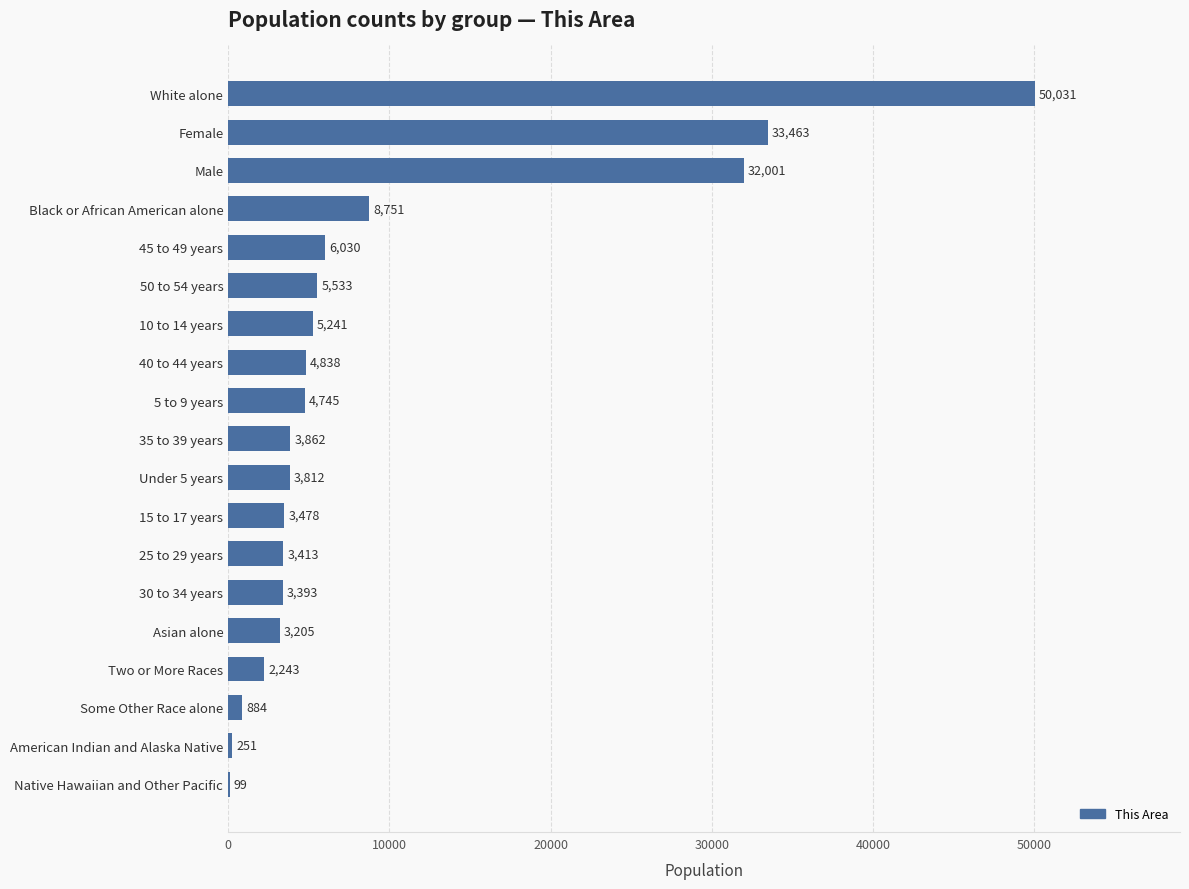

Reading top to bottom, transcribe all the data shown in this chart.

White alone=50031	Female=33463	Male=32001	Black or African American alone=8751	45 to 49 years=6030	50 to 54 years=5533	10 to 14 years=5241	40 to 44 years=4838	5 to 9 years=4745	35 to 39 years=3862	Under 5 years=3812	15 to 17 years=3478	25 to 29 years=3413	30 to 34 years=3393	Asian alone=3205	Two or More Races=2243	Some Other Race alone=884	American Indian and Alaska Native=251	Native Hawaiian and Other Pacific=99